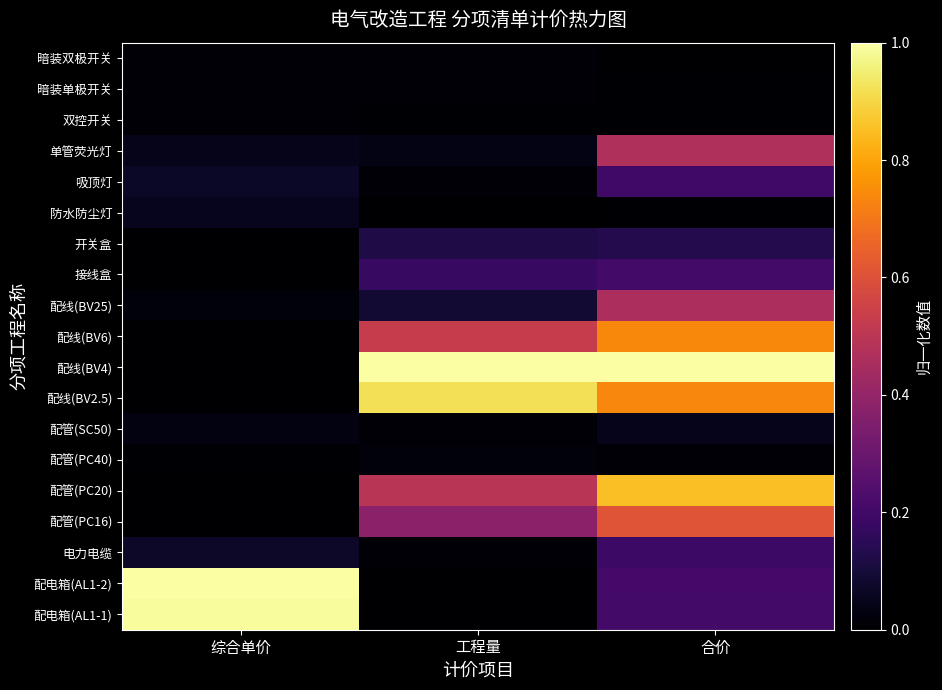

How many categories are shown in the chart?

3